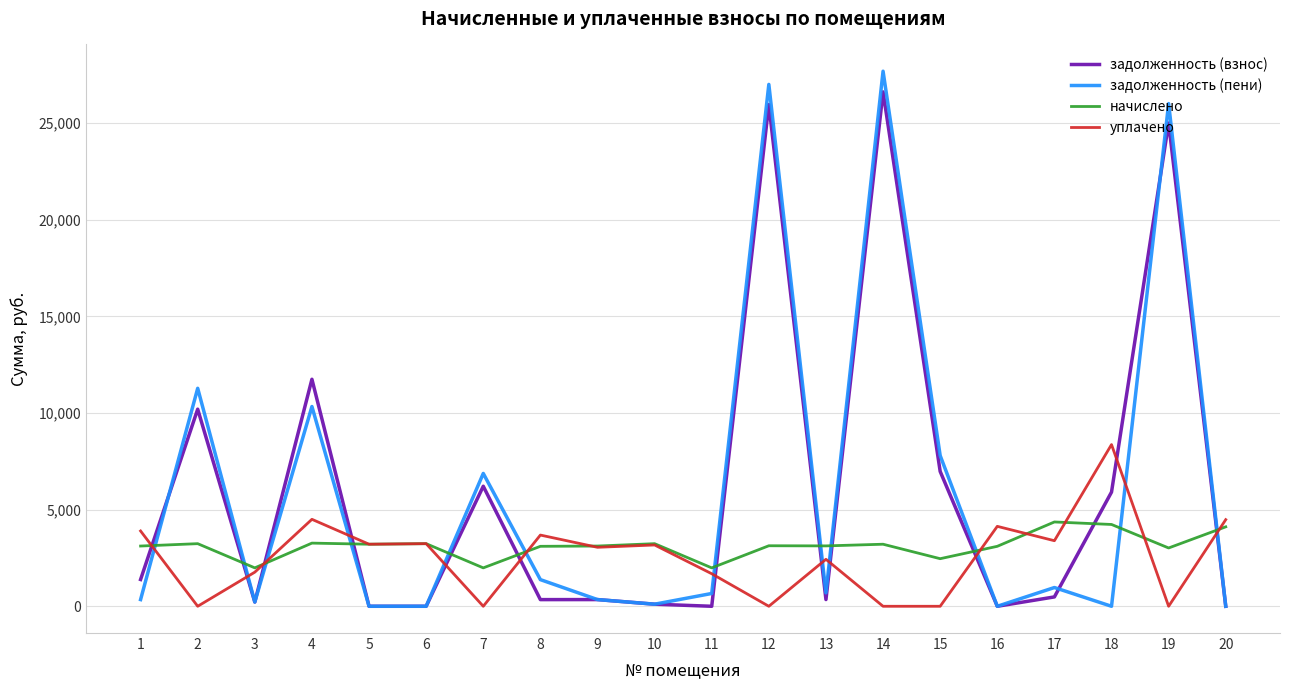

What is the difference between the maximum and minimum values in the уплачено series?

8368.5